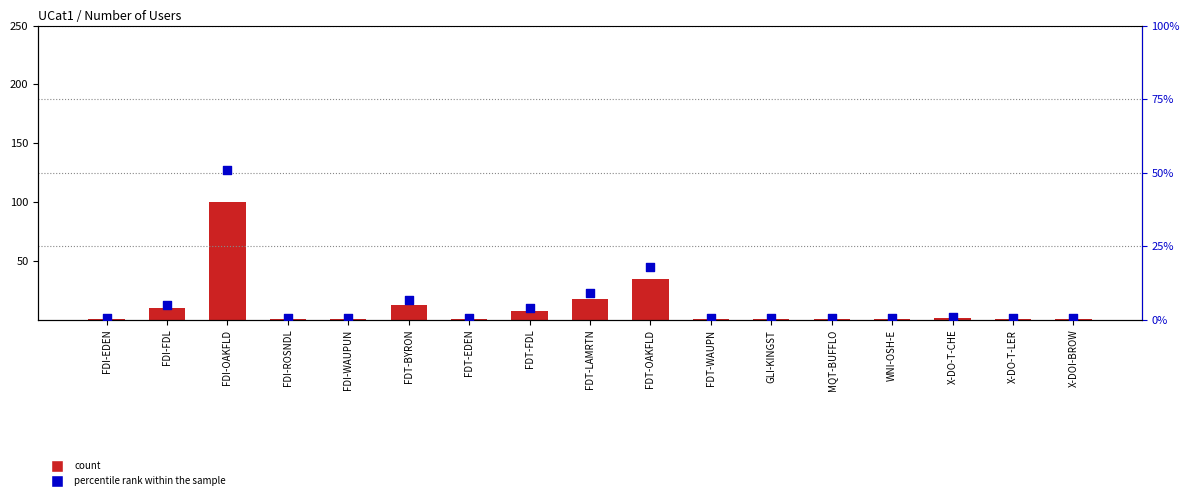

At which category is the sum across all series the highest?

FDI-OAKFLD